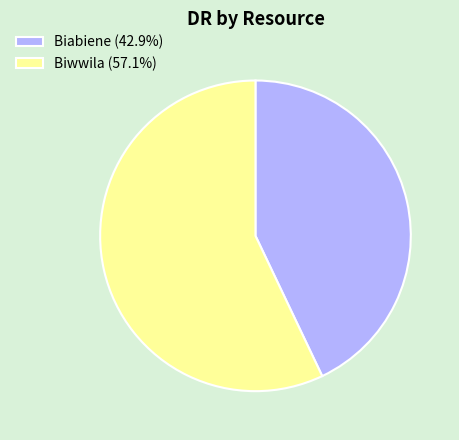

Is there a majority slice in this chart?

Yes